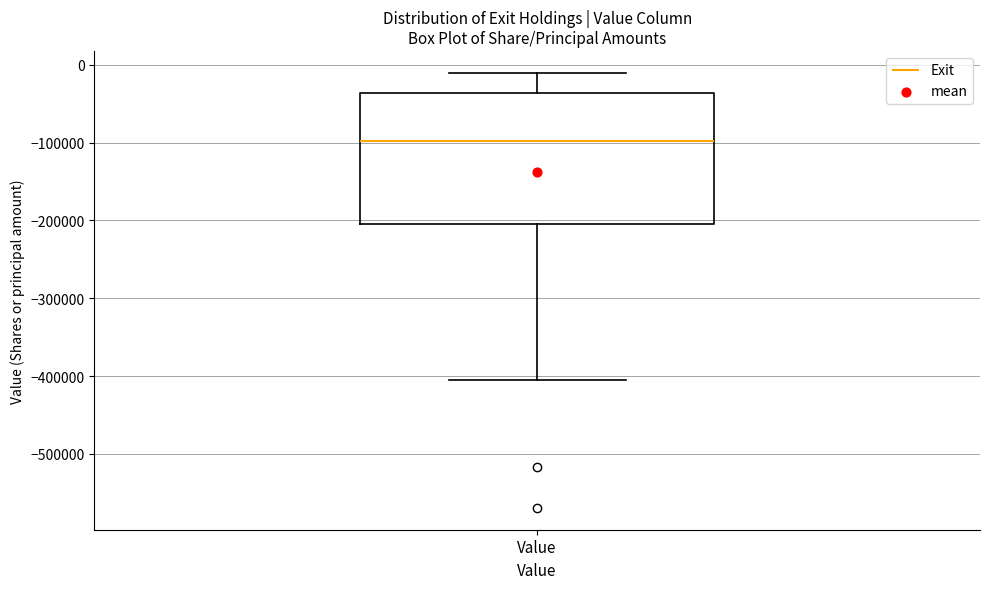

Transcribe this box plot: give where the median line is, the range the box spans, and where the two whiskers end, as read against the y-axis. The values are not printed on the chart, so give them approximately, as read against the axis.

median -100000, box -200000 to -40000, whiskers -400000 to -10000